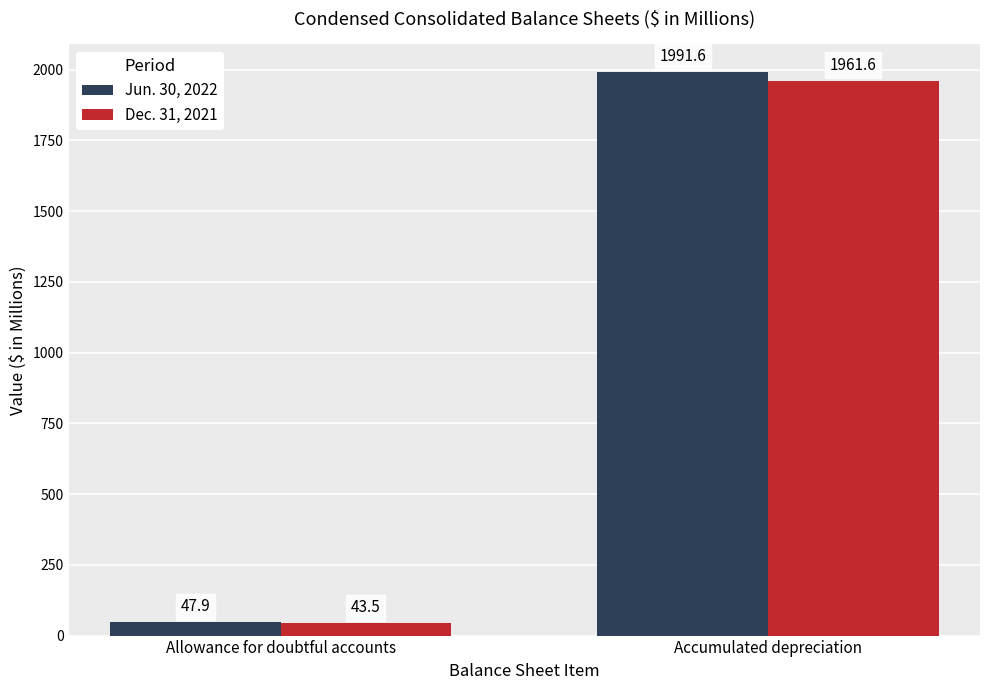

At which category is the sum across all series the highest?

Accumulated depreciation